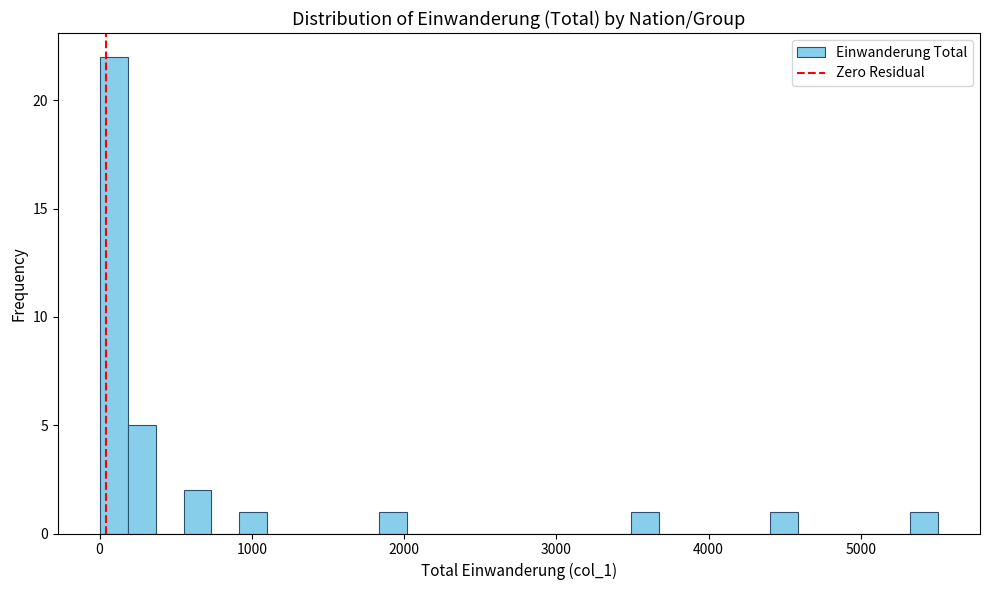

Read against the x-axis, roughly where is the centre of the tallest bar?

100